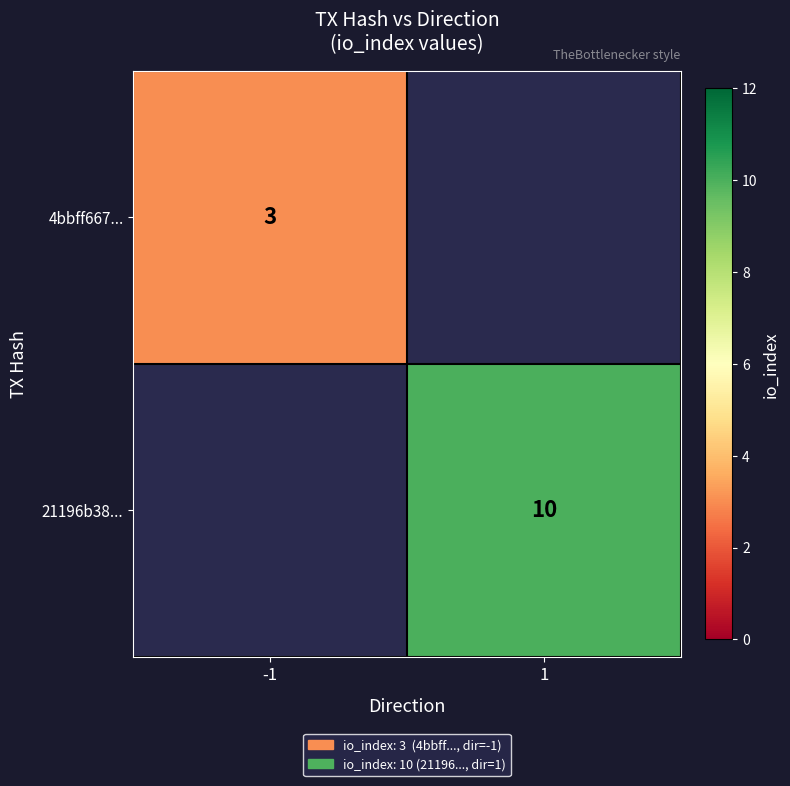

The 4bbff667... series shows 2.0 at -1. True or false?

False